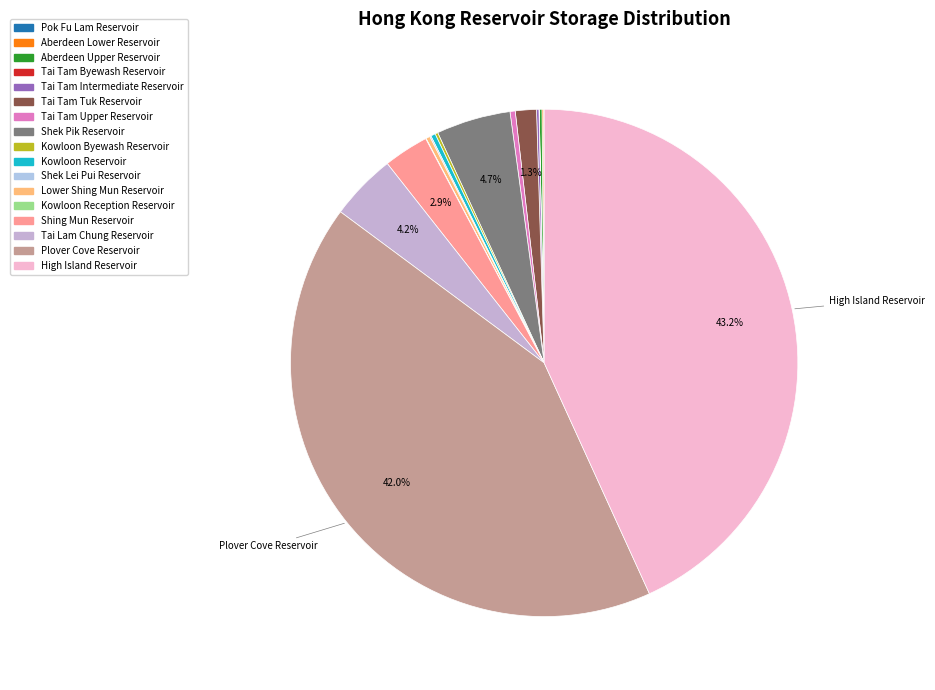

How many slices are in this pie chart?

17